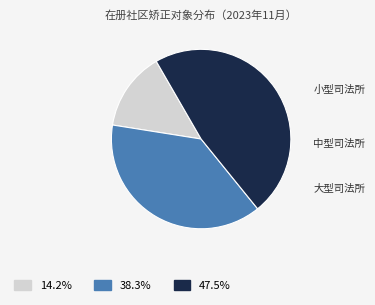

Does any single category account for the majority?

No